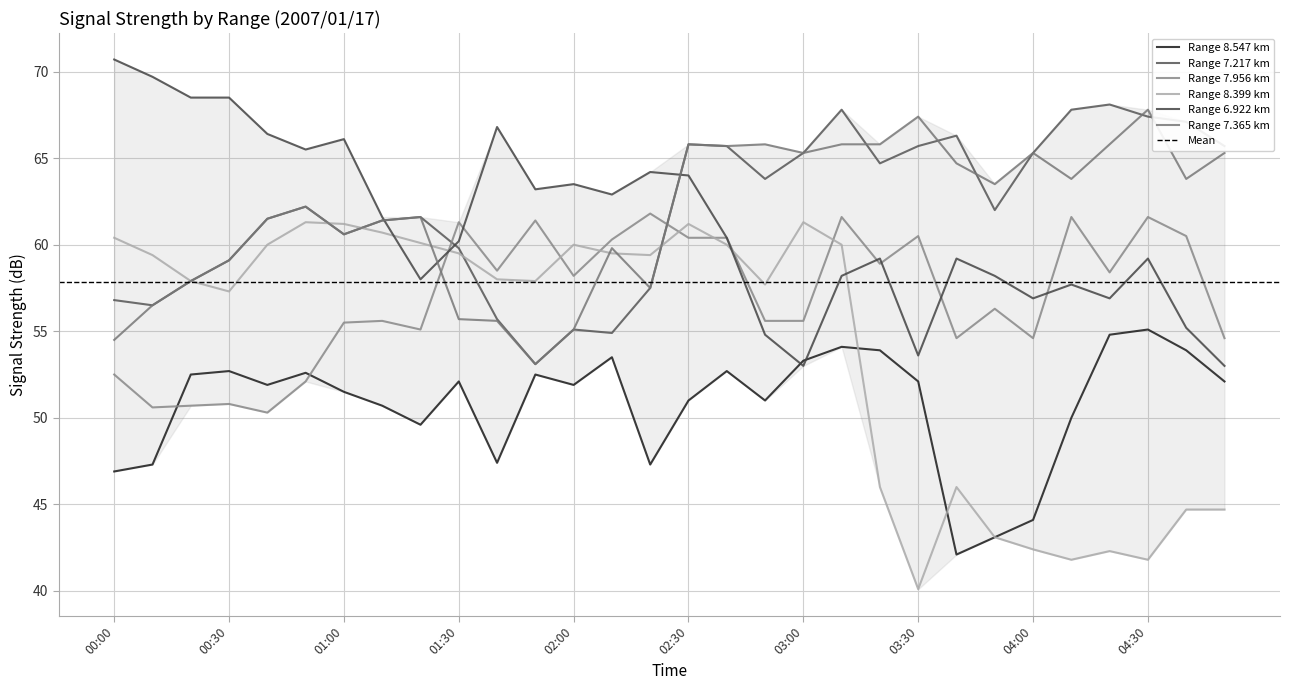

Reading right to left, extract all data points from this chart.

8.547: 04:50=52.1	04:40=53.9	04:30=55.1	04:20=54.8	04:10=50.0	04:00=44.1	03:50=43.1	03:40=42.1	03:30=52.1	03:20=53.9	03:10=54.1	03:00=53.3	02:50=51.0	02:40=52.7	02:30=51.0	02:20=47.3	02:10=53.5	02:00=51.9	01:50=52.5	01:40=47.4	01:30=52.1	01:20=49.6	01:10=50.7	01:00=51.5	00:50=52.6	00:40=51.9	00:30=52.7	00:20=52.5	00:10=47.3	00:00=46.9
7.217: 04:50=65.7	04:40=67.1	04:30=67.4	04:20=68.1	04:10=67.8	04:00=65.3	03:50=62.0	03:40=66.3	03:30=65.7	03:20=64.7	03:10=67.8	03:00=65.3	02:50=63.8	02:40=65.7	02:30=65.8	02:20=57.5	02:10=54.9	02:00=55.1	01:50=53.1	01:40=55.7	01:30=59.8	01:20=61.6	01:10=61.4	01:00=60.6	00:50=62.2	00:40=61.5	00:30=59.1	00:20=57.9	00:10=56.5	00:00=56.8
7.956: 04:50=54.6	04:40=60.5	04:30=61.6	04:20=58.4	04:10=61.6	04:00=54.6	03:50=56.3	03:40=54.6	03:30=60.5	03:20=58.9	03:10=61.6	03:00=55.6	02:50=55.6	02:40=60.4	02:30=60.4	02:20=61.8	02:10=60.3	02:00=58.2	01:50=61.4	01:40=58.5	01:30=61.3	01:20=55.1	01:10=55.6	01:00=55.5	00:50=52.1	00:40=50.3	00:30=50.8	00:20=50.7	00:10=50.6	00:00=52.5
8.399: 04:50=44.7	04:40=44.7	04:30=41.8	04:20=42.3	04:10=41.8	04:00=42.4	03:50=43.1	03:40=46.0	03:30=40.1	03:20=46.0	03:10=60.0	03:00=61.3	02:50=57.7	02:40=60.0	02:30=61.2	02:20=59.4	02:10=59.5	02:00=60.0	01:50=57.9	01:40=58.0	01:30=59.5	01:20=60.1	01:10=60.7	01:00=61.2	00:50=61.3	00:40=60.0	00:30=57.3	00:20=57.9	00:10=59.4	00:00=60.4
6.922: 04:50=53.0	04:40=55.2	04:30=59.2	04:20=56.9	04:10=57.7	04:00=56.9	03:50=58.2	03:40=59.2	03:30=53.6	03:20=59.2	03:10=58.2	03:00=53.0	02:50=54.8	02:40=60.4	02:30=64.0	02:20=64.2	02:10=62.9	02:00=63.5	01:50=63.2	01:40=66.8	01:30=60.2	01:20=58.0	01:10=61.6	01:00=66.1	00:50=65.5	00:40=66.4	00:30=68.5	00:20=68.5	00:10=69.7	00:00=70.7
7.365: 04:50=65.3	04:40=63.8	04:30=67.8	04:20=65.8	04:10=63.8	04:00=65.3	03:50=63.5	03:40=64.7	03:30=67.4	03:20=65.8	03:10=65.8	03:00=65.3	02:50=65.8	02:40=65.7	02:30=65.8	02:20=57.5	02:10=59.8	02:00=55.1	01:50=53.1	01:40=55.6	01:30=55.7	01:20=61.6	01:10=61.4	01:00=60.6	00:50=62.2	00:40=61.5	00:30=59.1	00:20=57.9	00:10=56.5	00:00=54.5